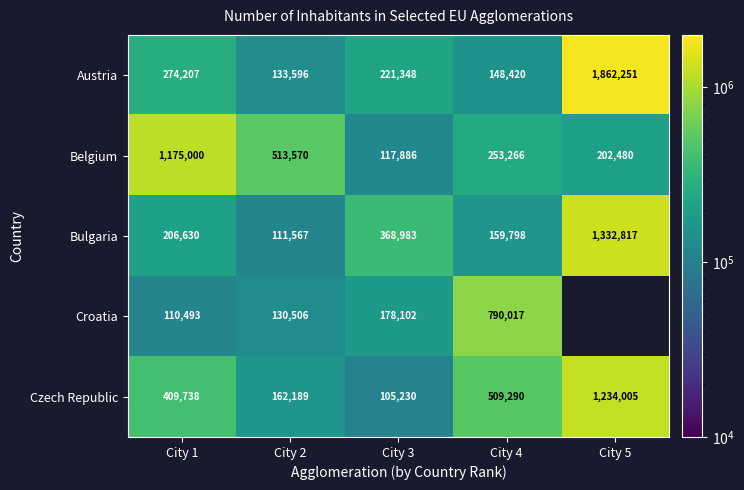

How many data points does each series have?

5